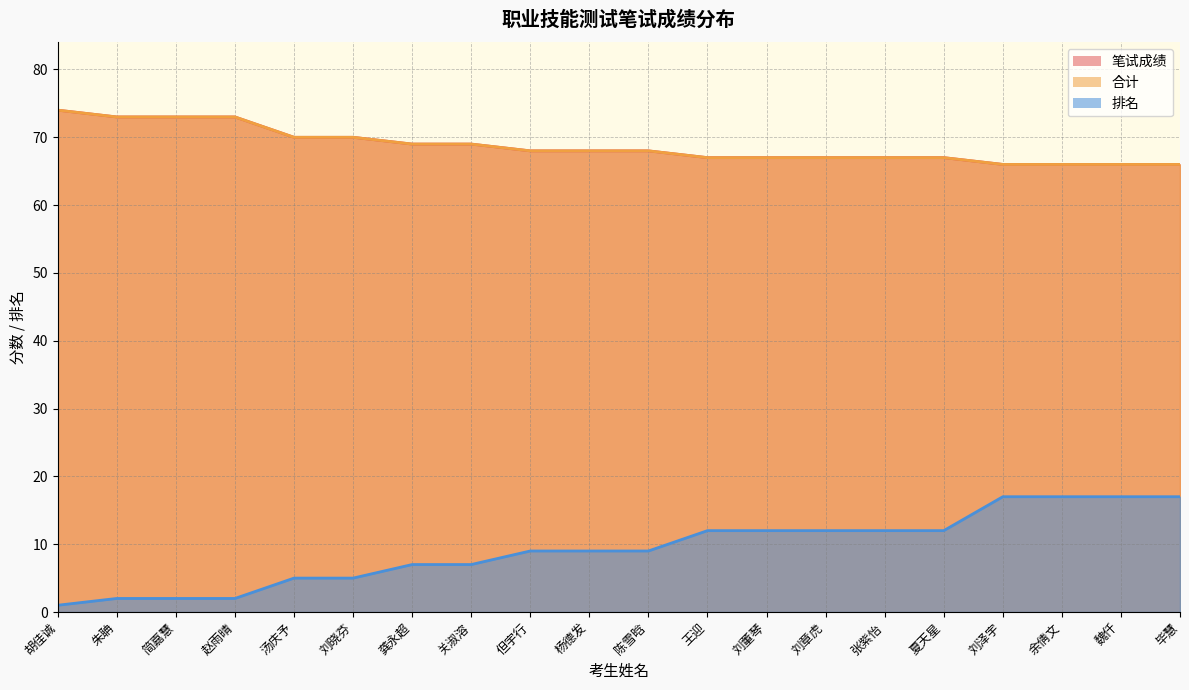

Which has a higher value, 张紫怡 or 王迎?

张紫怡